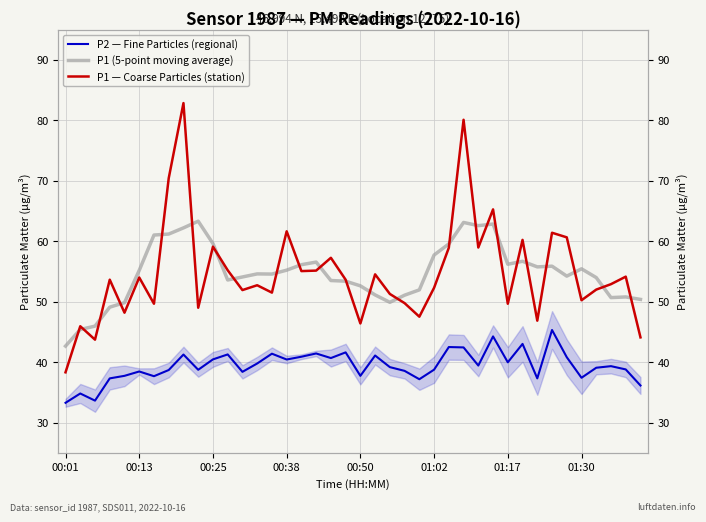

What is the average value of the P1 — Coarse Particles (station) series?

54.7